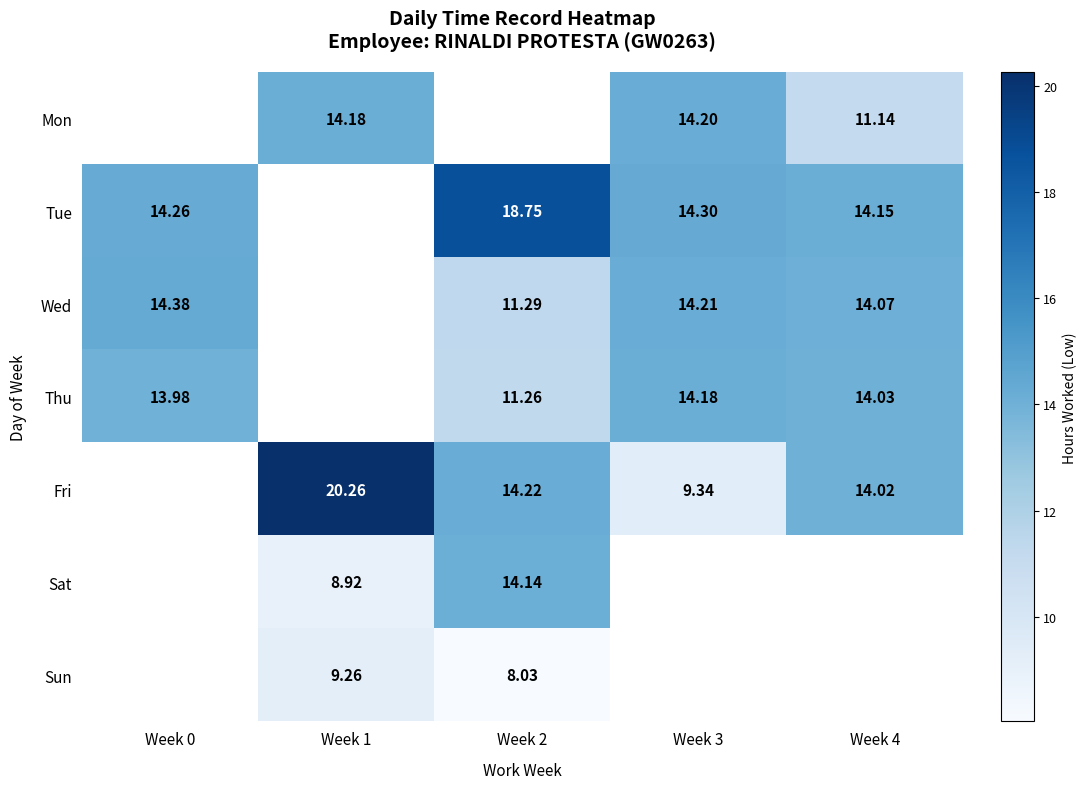

Is the value of Mon at Week 4 greater than the value of Sat at Week 2?

No